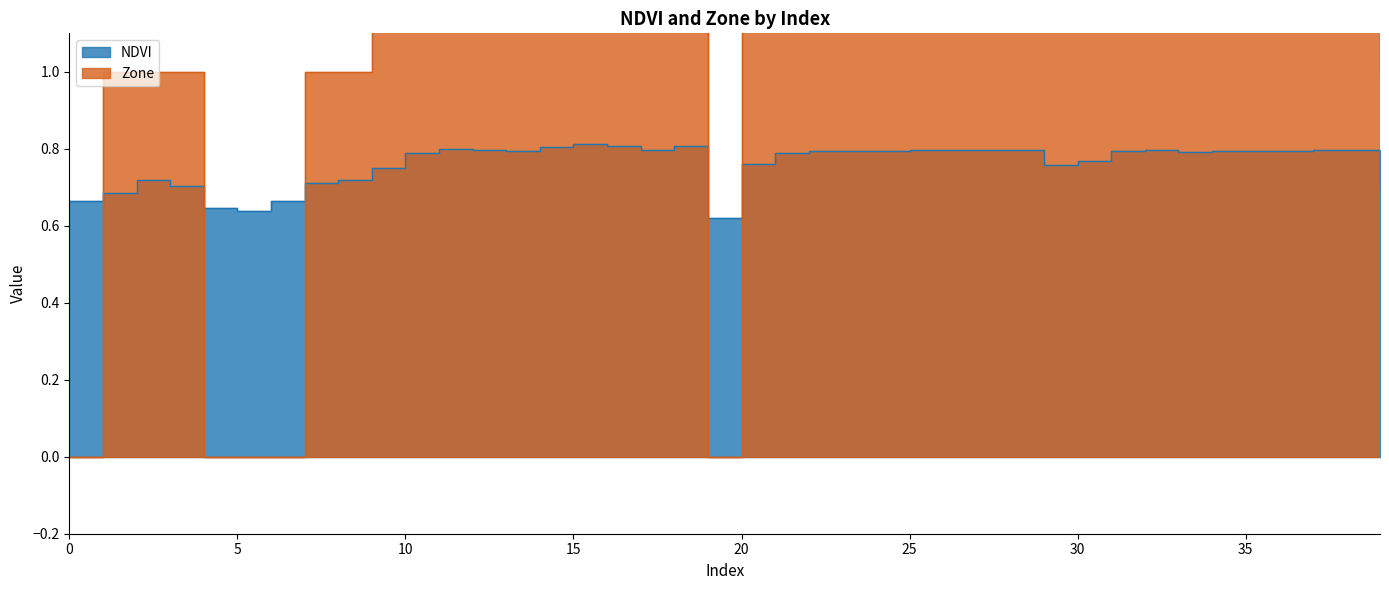

Is it true that Zone equals 1.0 at 18?

False